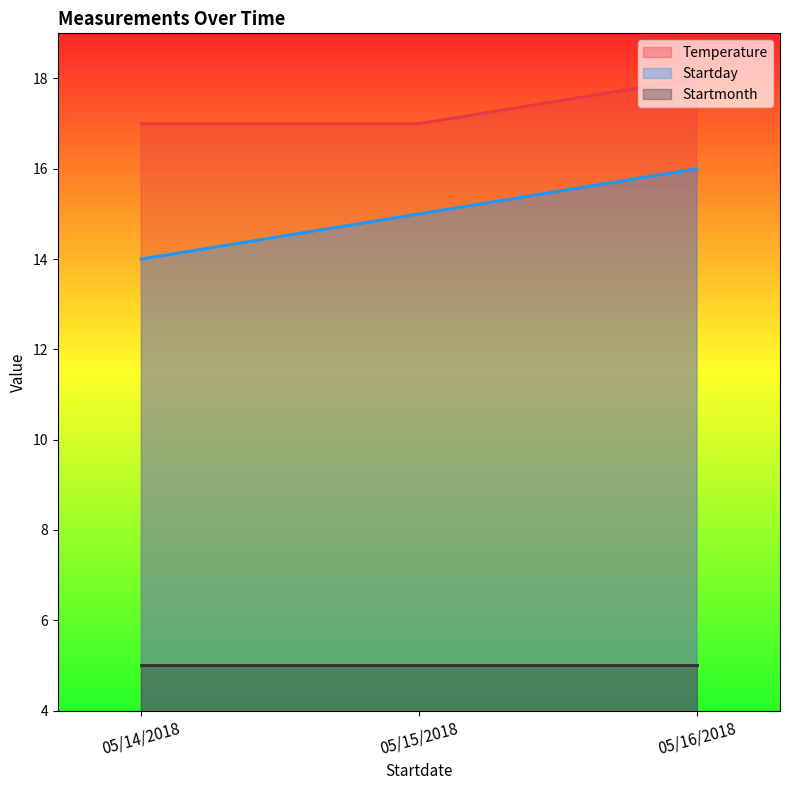

Count the Startday values in the range 14 to 16.

3